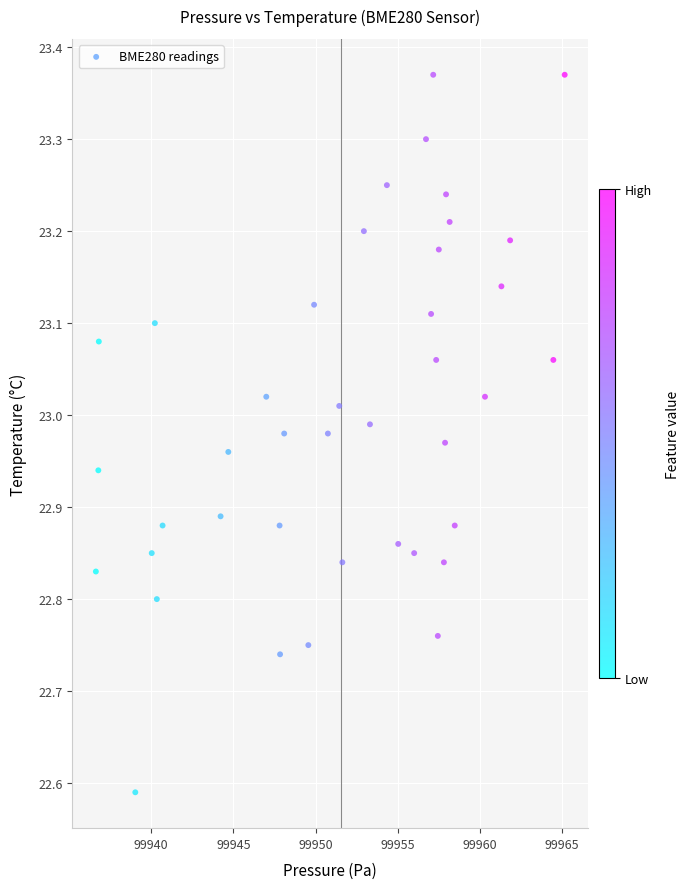

What is the range of X values (max minus min)?

28.5